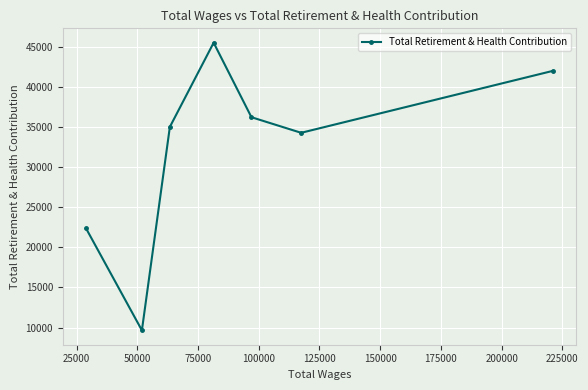

What is the maximum value shown in the chart?

45528